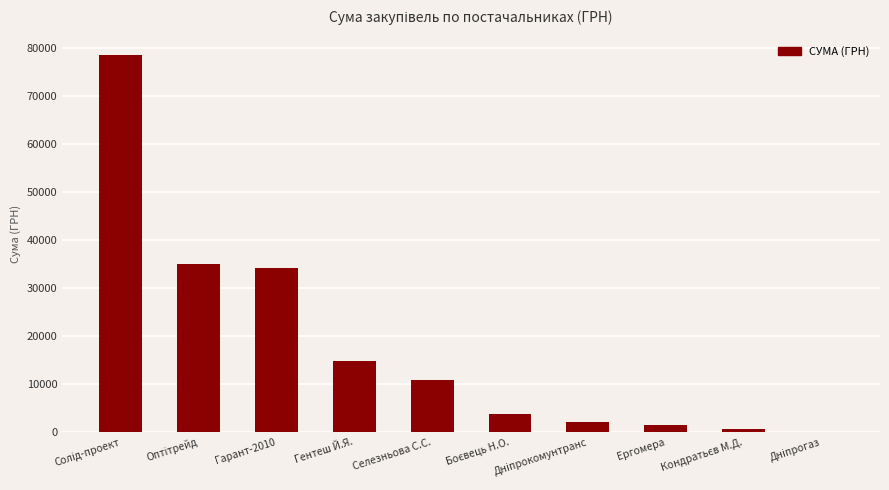

What is the greatest value displayed?

78600.0